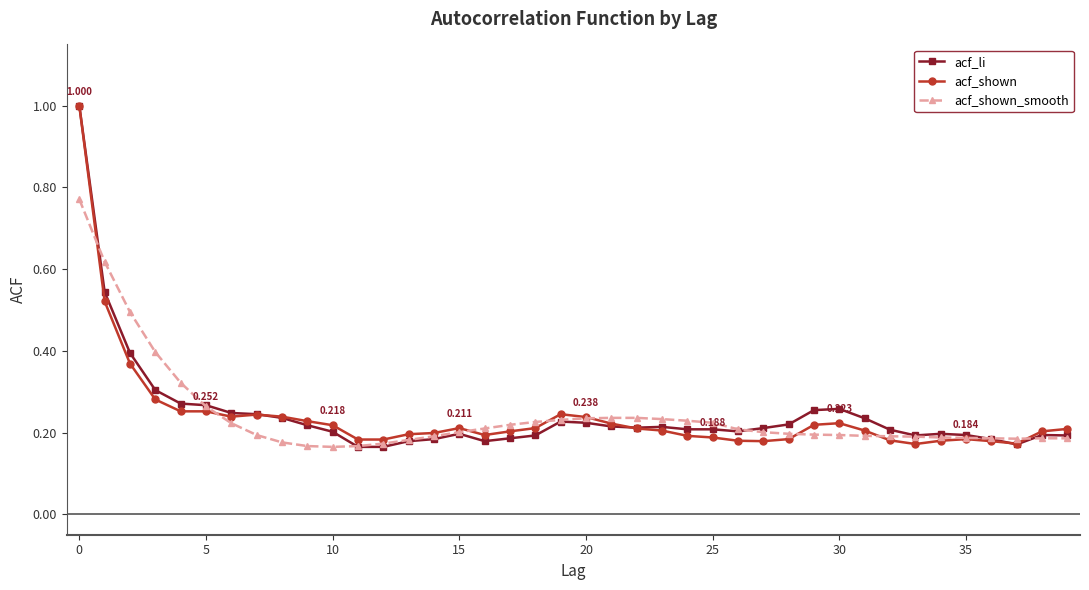

Which series has the largest range (max minus min)?

acf_li